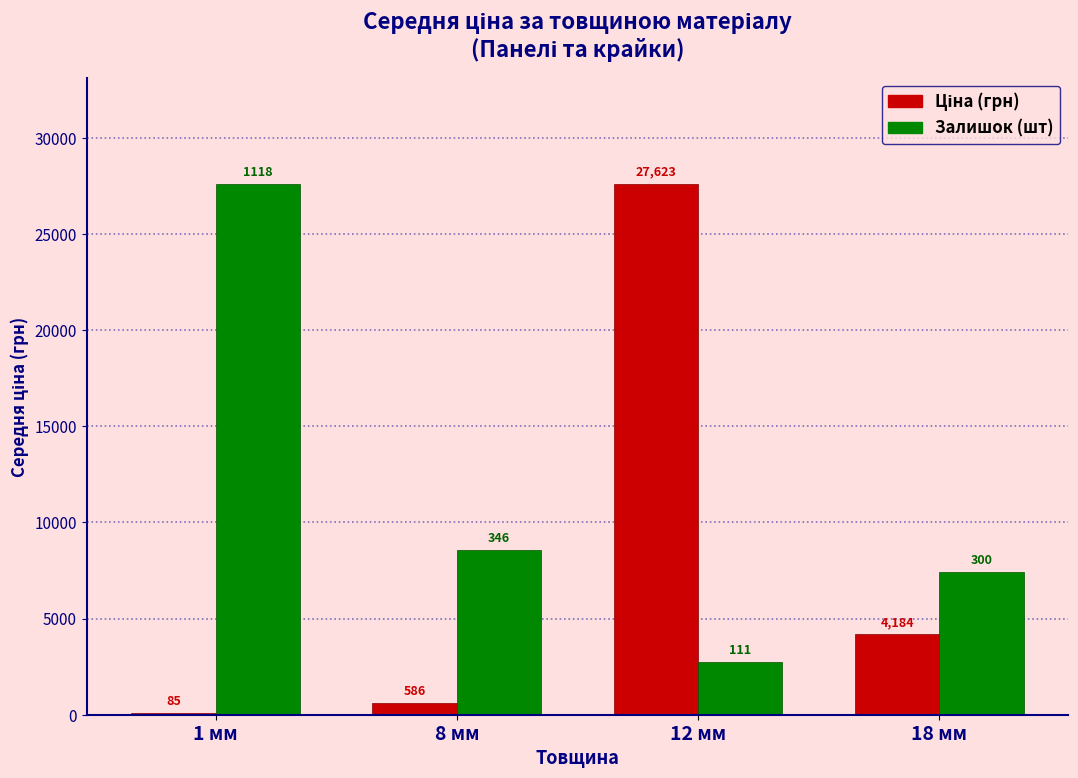

At which category is the sum across all series the highest?

12 мм